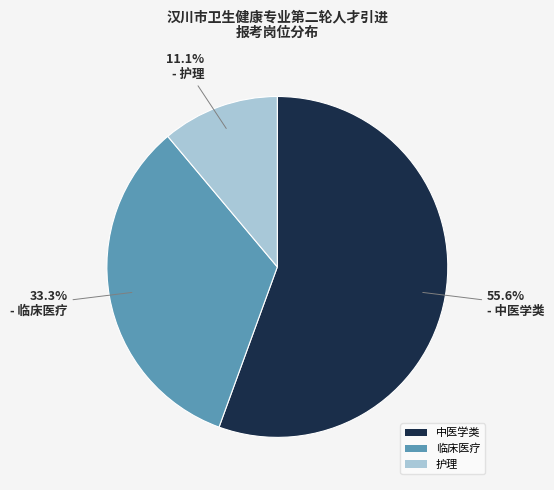

How many segments does this pie chart have?

3